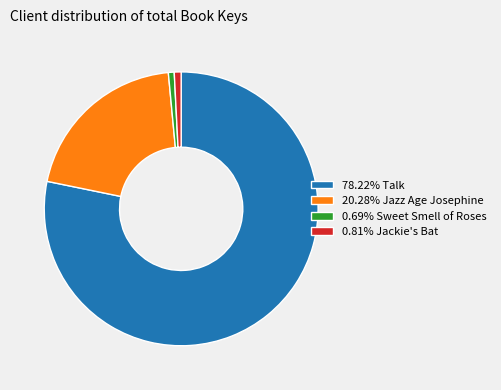

Is the sum of 0.69% Sweet Smell of Roses and 20.28% Jazz Age Josephine greater than half?

No